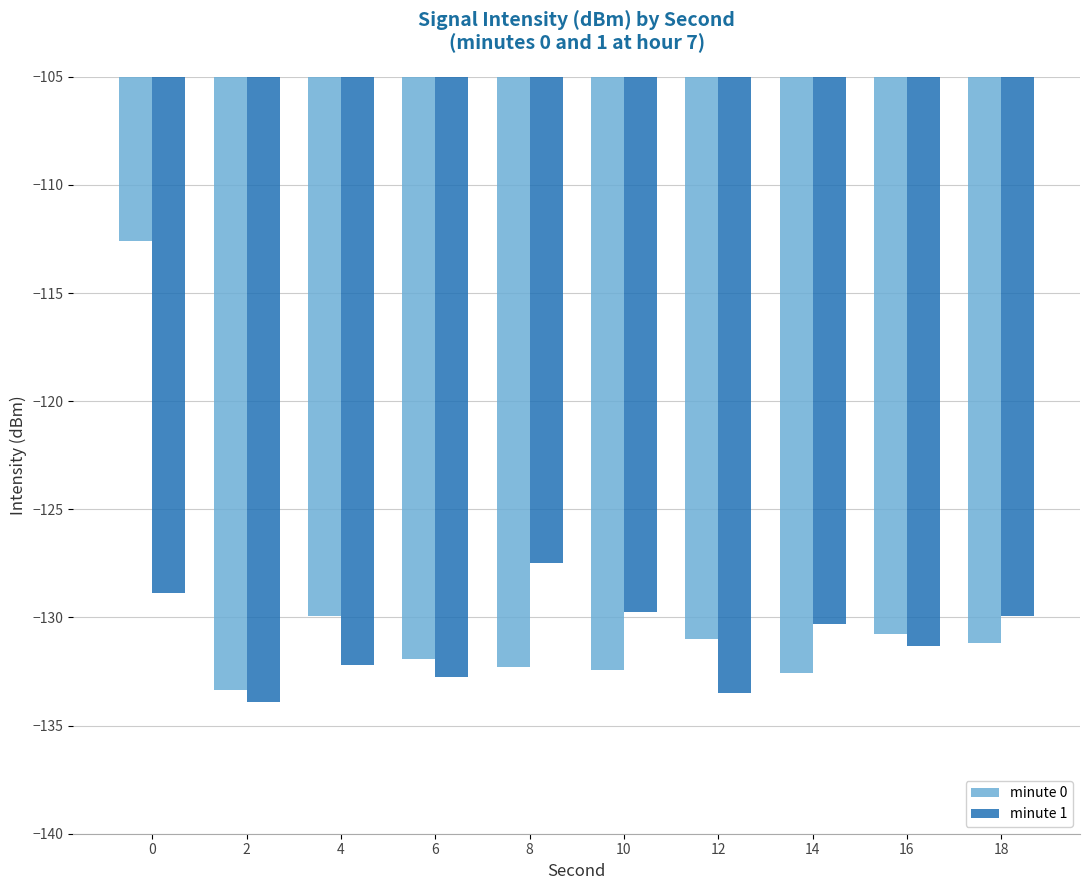

What value does the minute 0 series have at 16?

-130.8